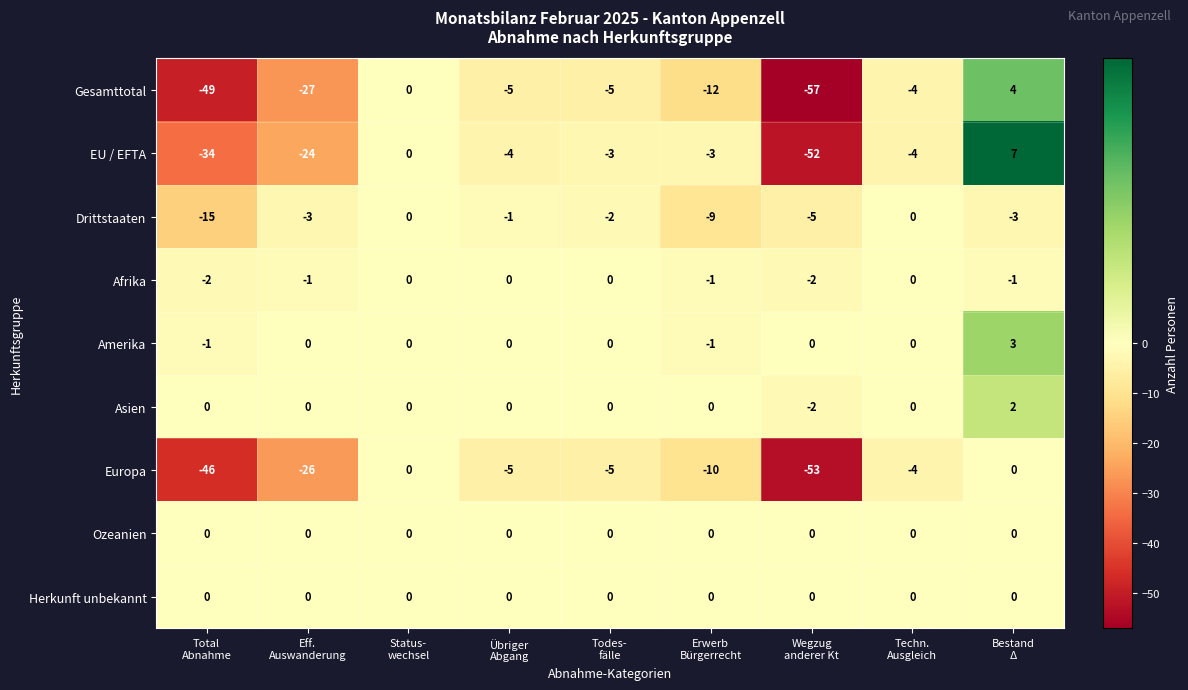

Which series has the widest spread of values?

Gesamttotal